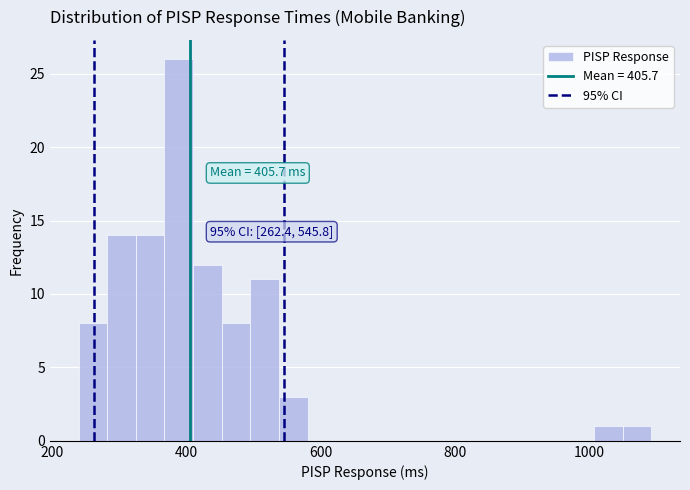

Around what value on the x-axis is the tallest bar? Give the approximate position of its centre, as read against the axis.

380